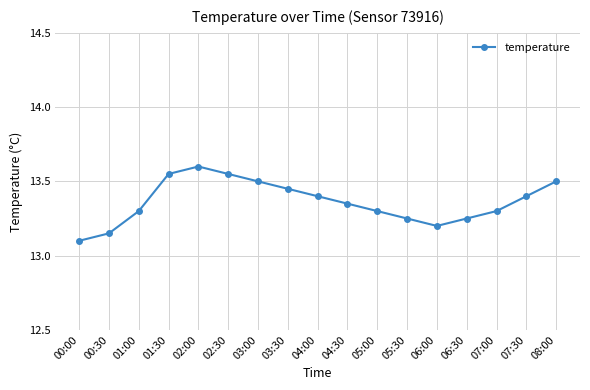

What position from the right is 04:30?

8